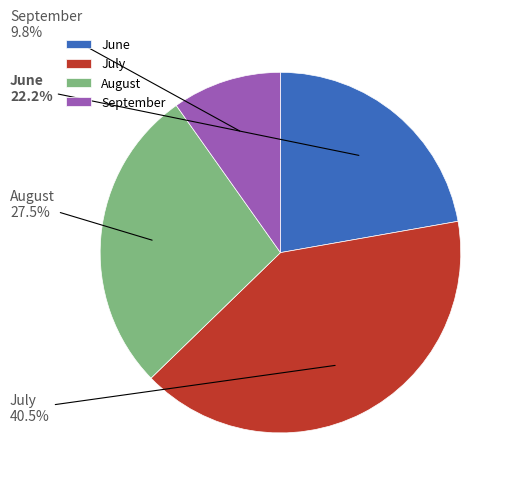

What portion of the pie excludes June?

77.8%